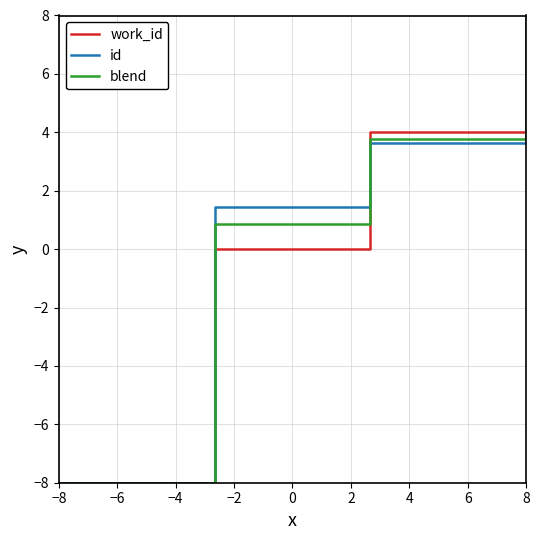

What is the greatest value displayed?

8.0